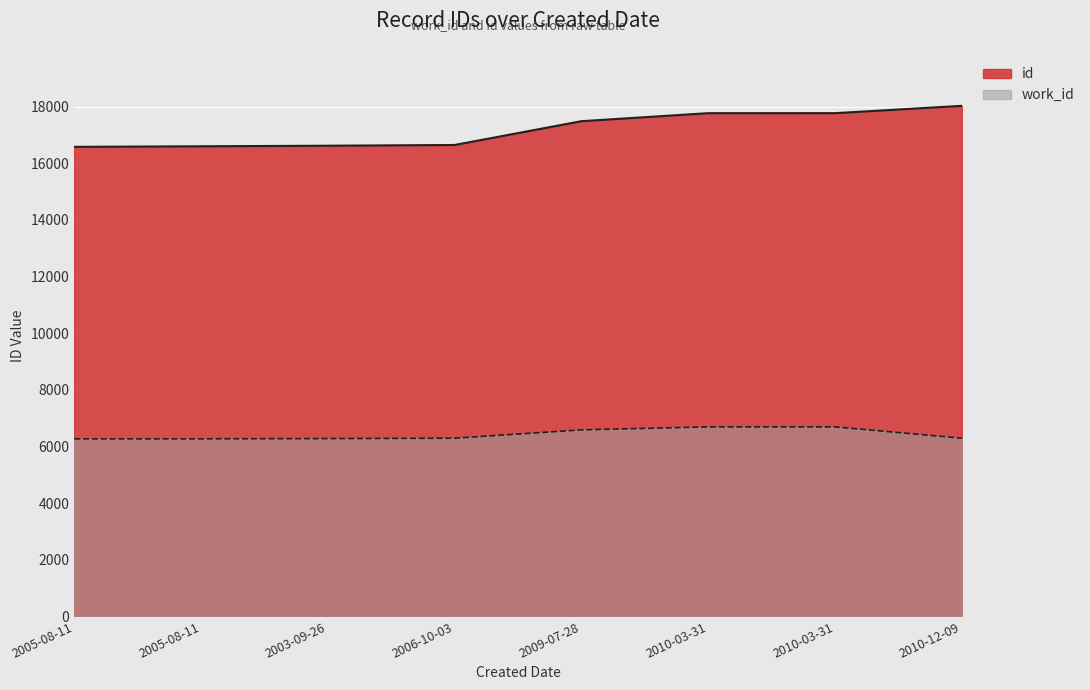

Does the chart display data point markers on the line(s)?

No